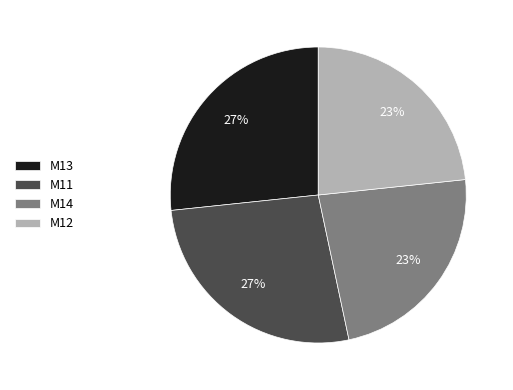

Approximately how many times larger is the value at M14 compared to M13?

0.9